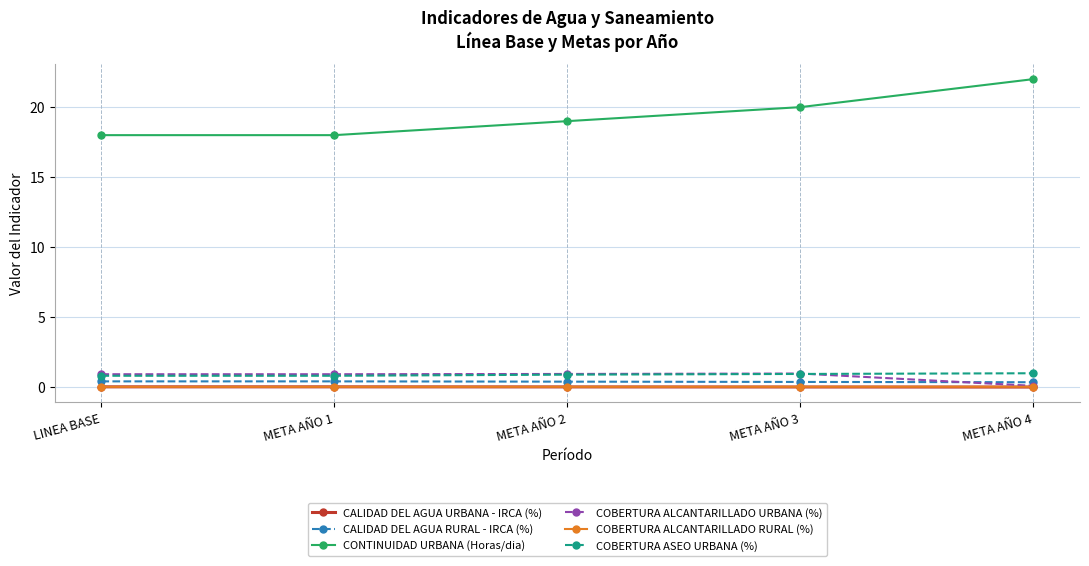

How many CALIDAD DEL AGUA RURAL - IRCA (%) values are between 0 and 1?

5